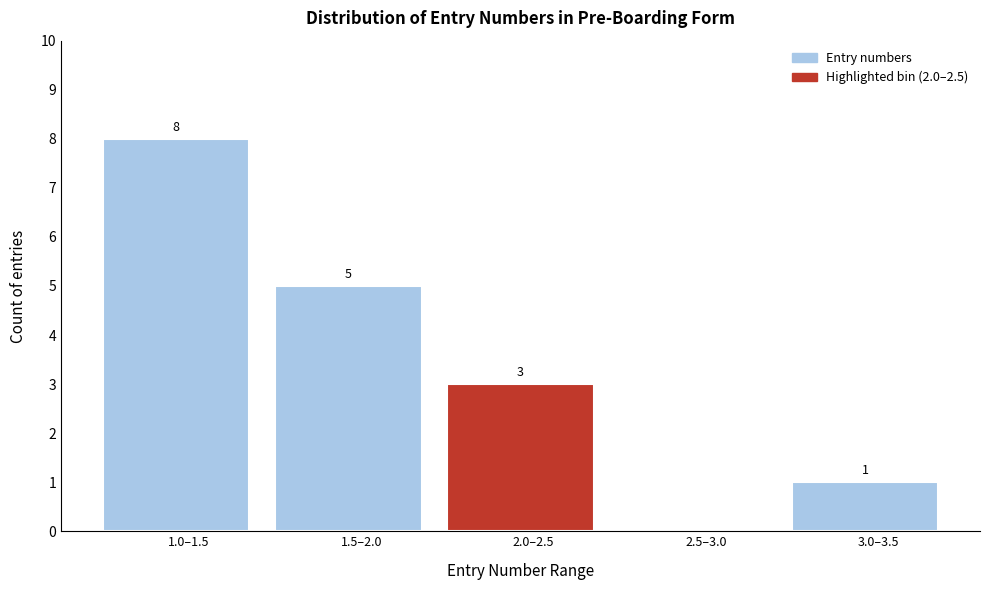

Reading left to right, list all the values displayed in this chart.

1.0–1.5=8	1.5–2.0=5	2.0–2.5=3	2.5–3.0=0	3.0–3.5=1